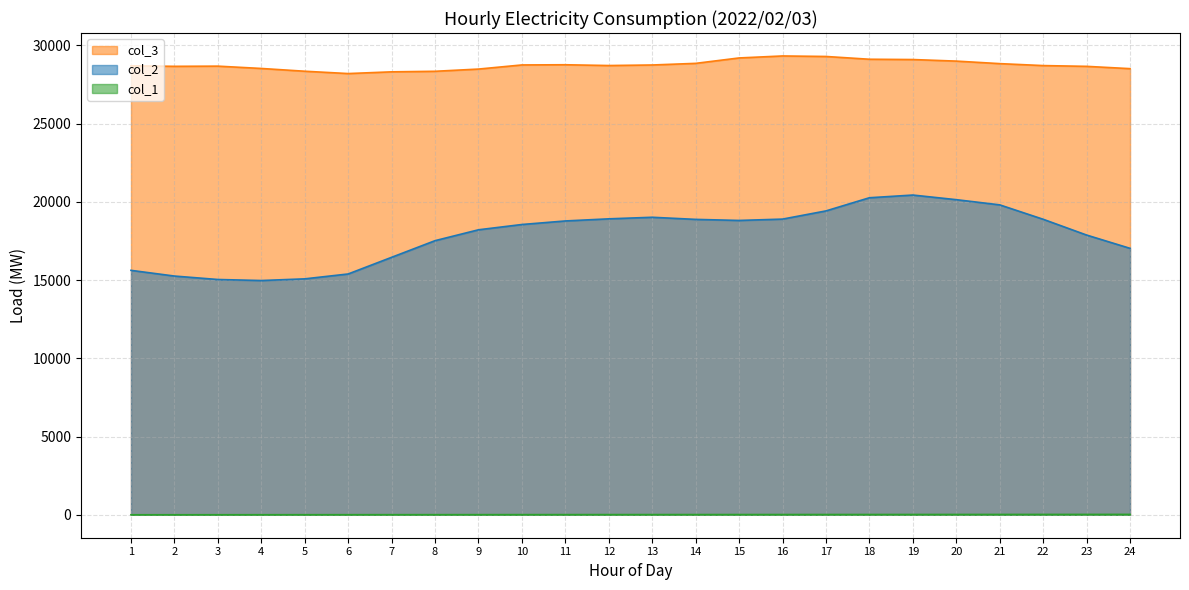

How many data points in col_2 are above 18780?

11